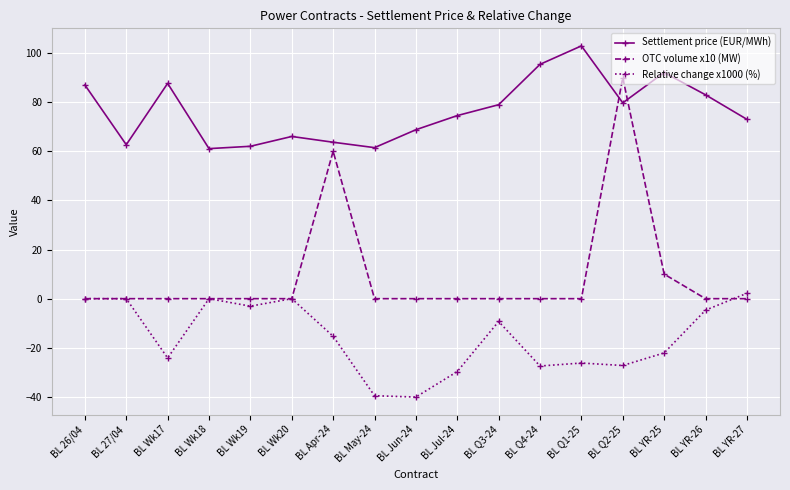

What are all the series names shown in the legend?

Settlement price (EUR/MWh), OTC volume x10 (MW), Relative change x1000 (%)